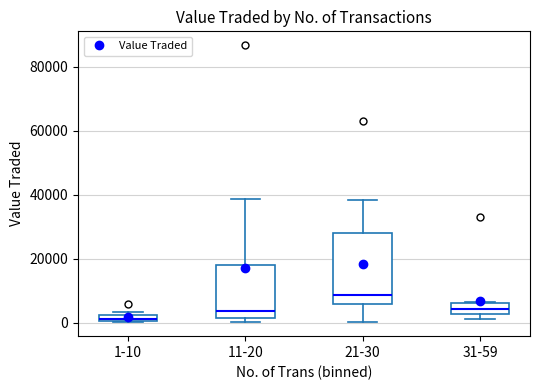

Comparing the boxes themselves (not the whiskers), which one is the tallest?

21-30